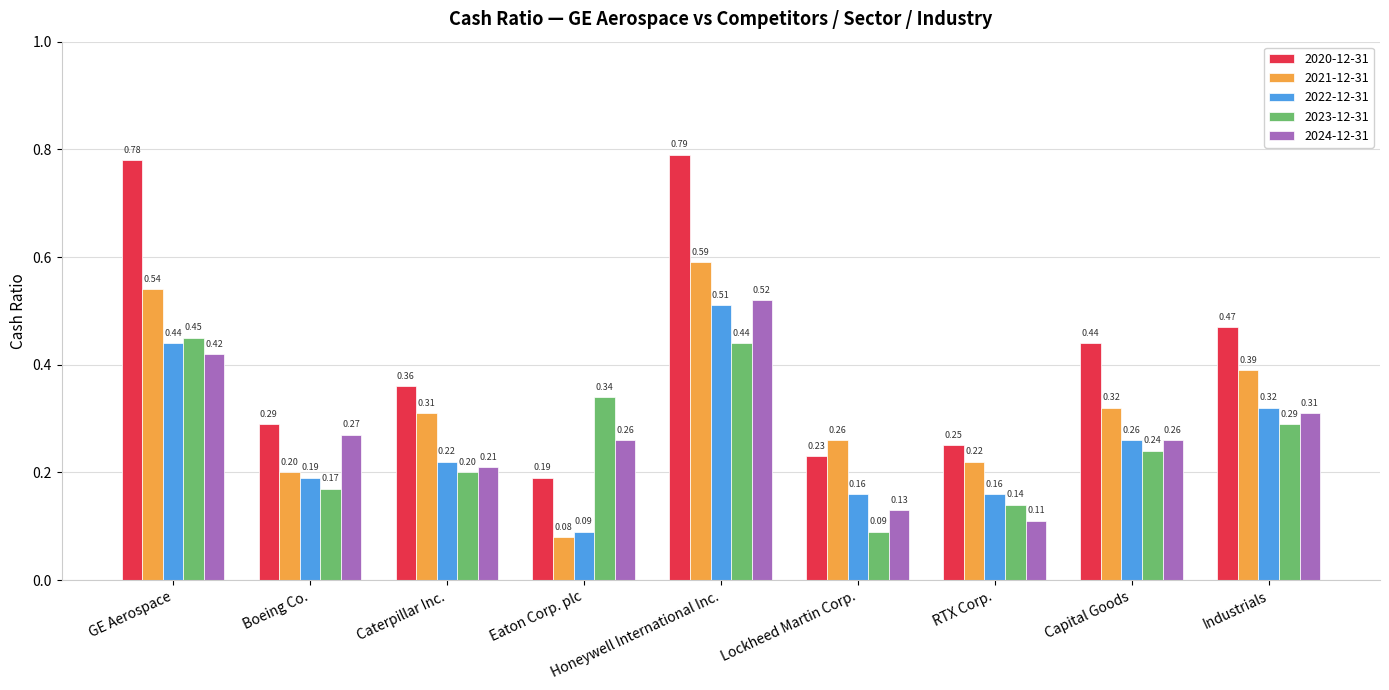

What is the total value across all series at Caterpillar Inc.?

1.3